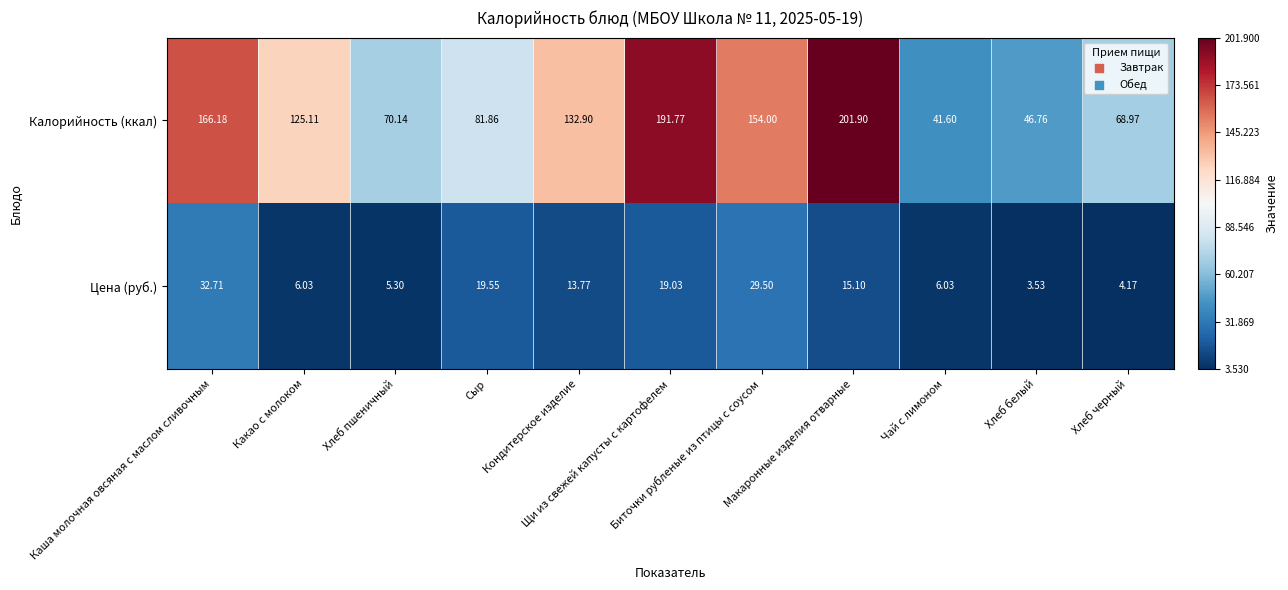

Which series has the largest range (max minus min)?

Калорийность (ккал)